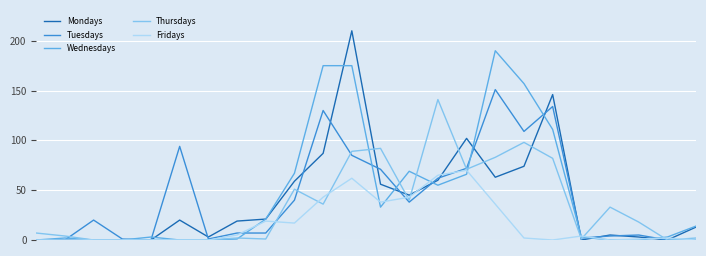

What is the maximum value shown in the chart?

210